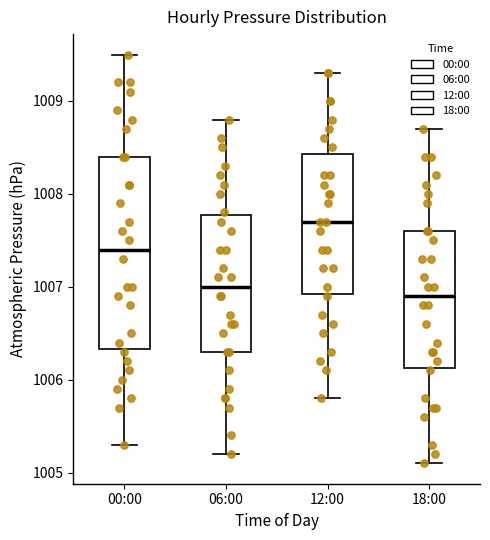

Where is the upper edge of the box for 00:00 on the y-axis? The values are not printed on the chart, so give them approximately, as read against the axis.

1008.4